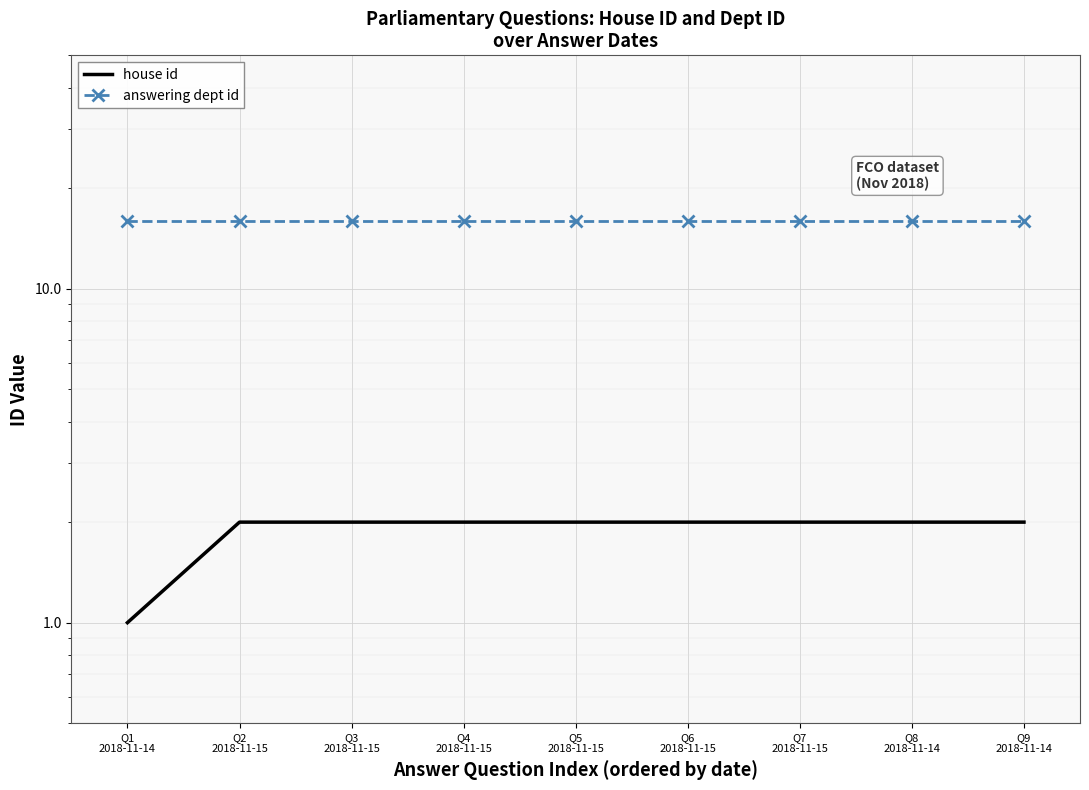

What is the average value of the house id series?

2